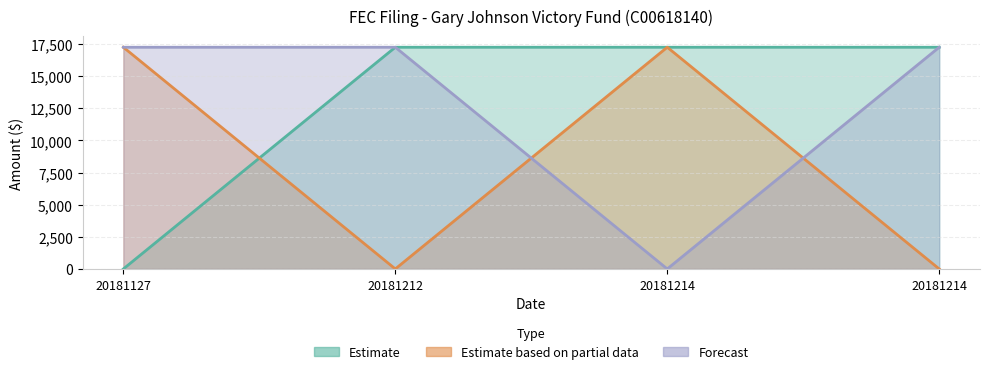

Reading left to right, what are all the values shown in this chart?

Estimate: 20181127=0	20181212=17250	20181214=17250	20181214=17250
Estimate based on partial data: 20181127=17250	20181212=0	20181214=17250	20181214=0
Forecast: 20181127=17250	20181212=17250	20181214=0	20181214=17250